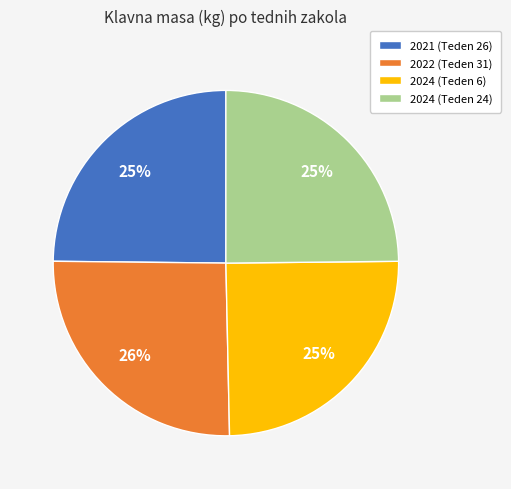

Between 2022 (Teden 31) and 2021 (Teden 26), which is larger?

2022 (Teden 31)